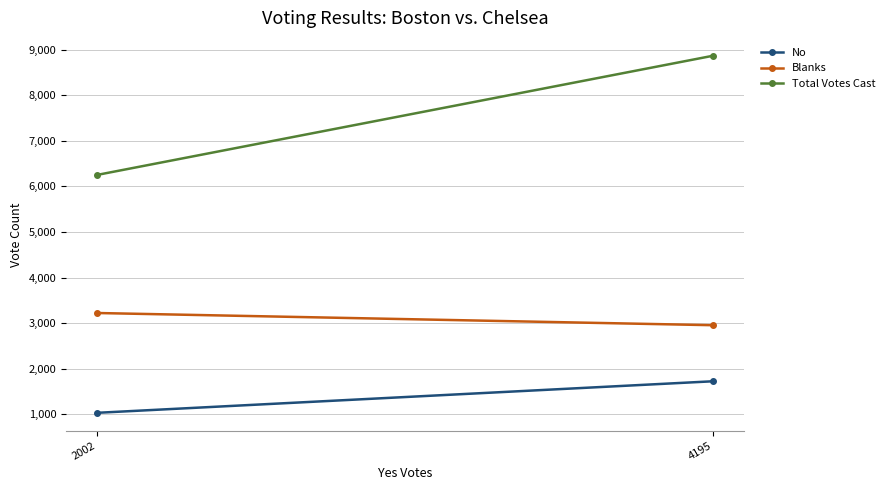

At which label is Blanks closest to 3087?

2002